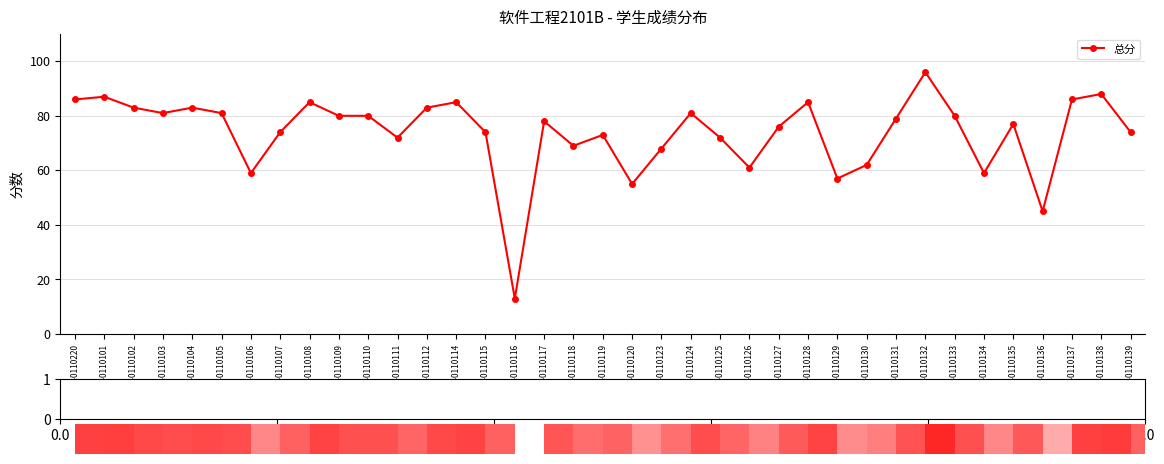

How many bars are there in total?

37